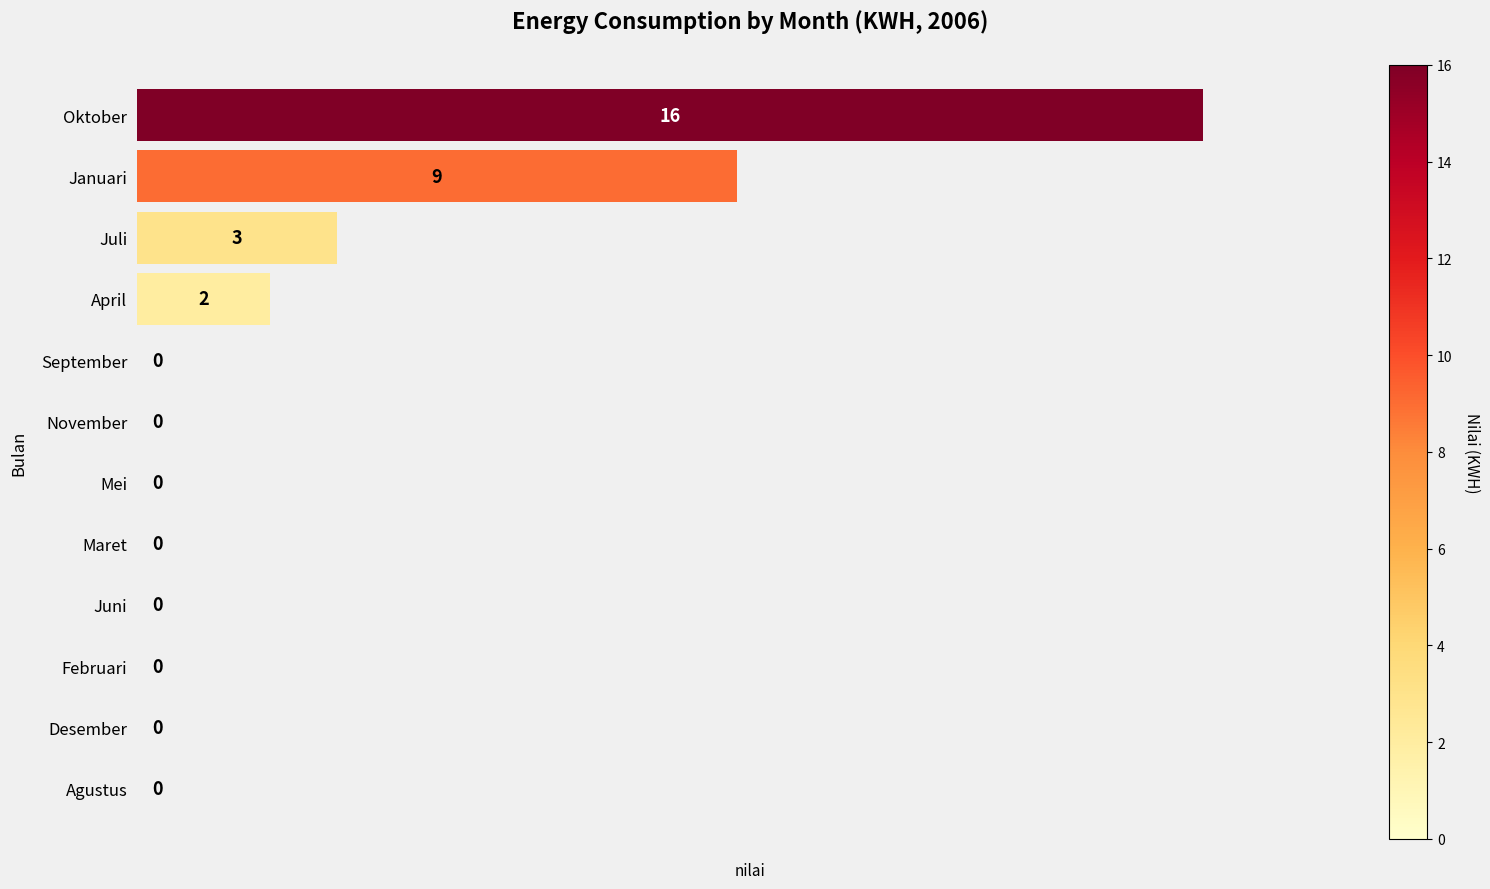

Count the number of values greater than 0.

4